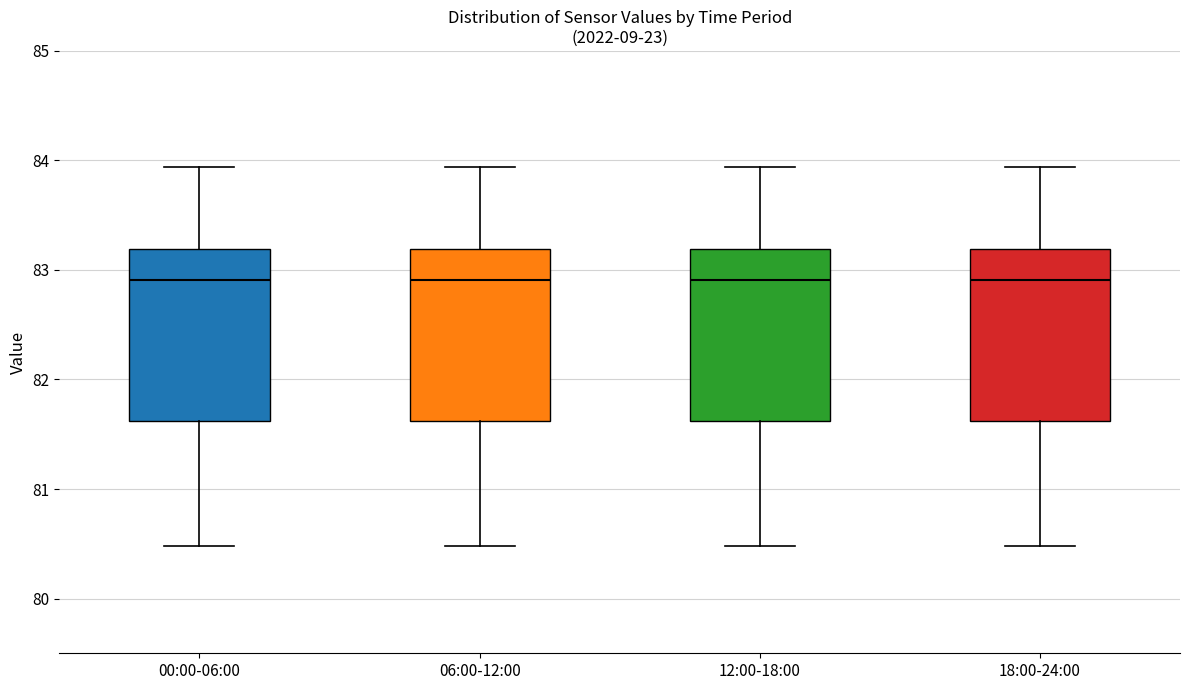

Where does the median line of the box for 12:00-18:00 sit on the y-axis? The values are not printed on the chart, so give them approximately, as read against the axis.

82.9